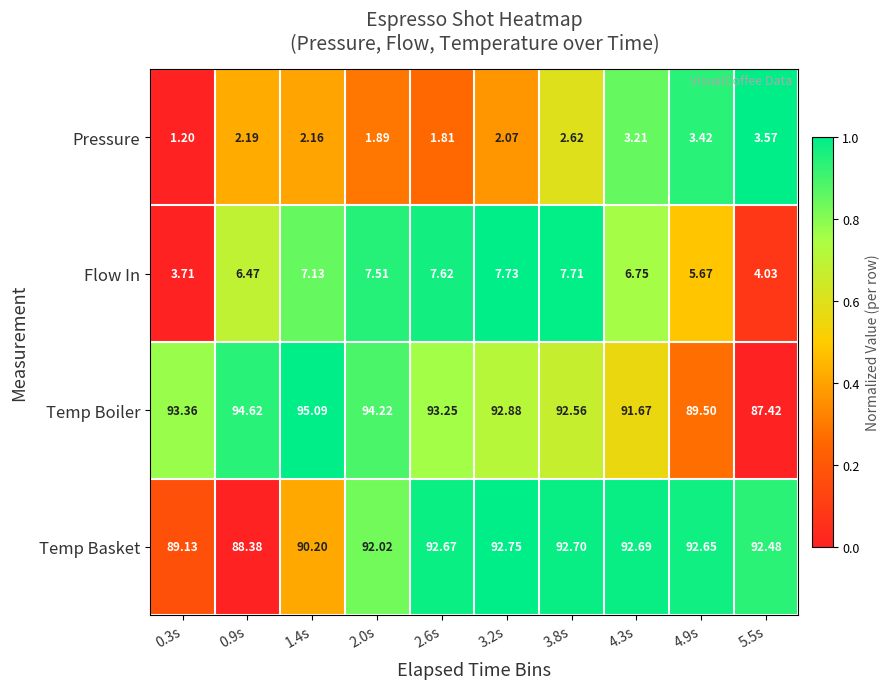

Which series changed the most between 4.3s and 5.5s?

Temp Boiler